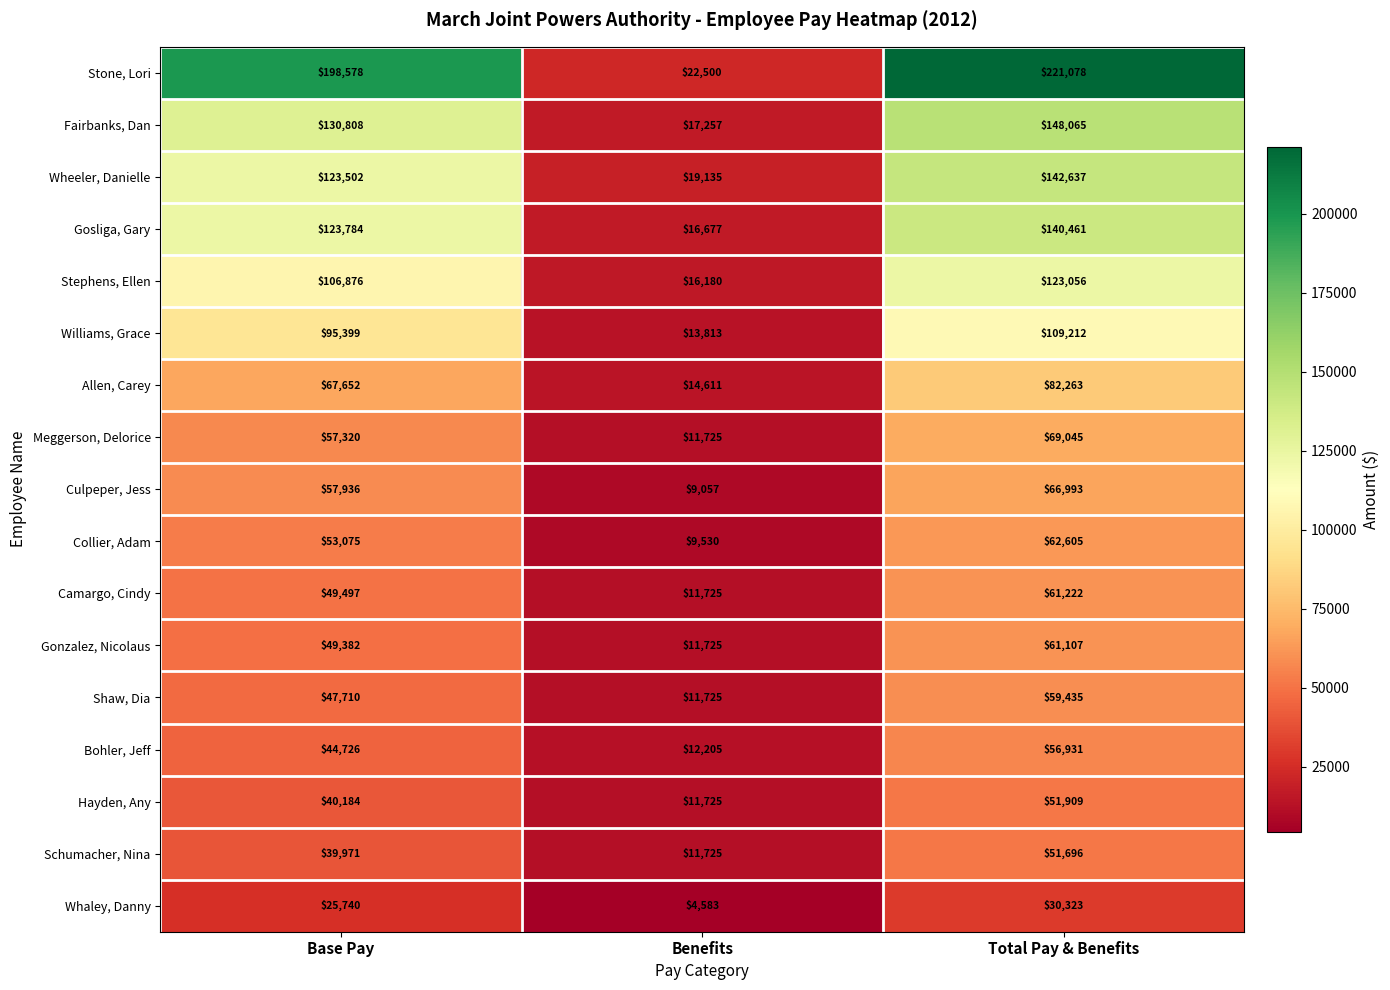

What is the approximate value of Gosliga, Gary at Base Pay, to the nearest 100?

123800